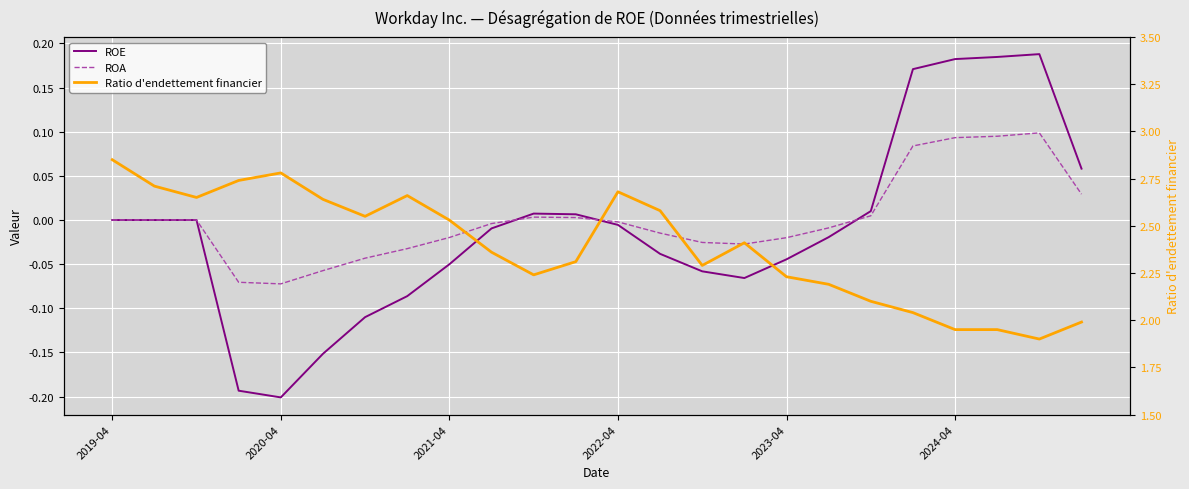

At which label does Ratio d'endettement financier reach its peak?

2019-04